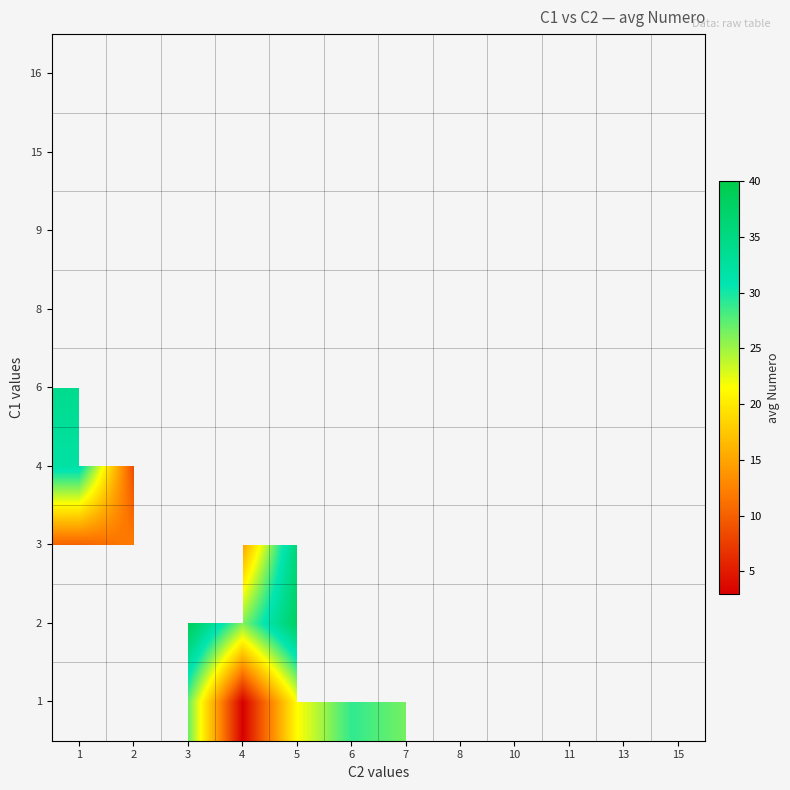

List the labels in order of 2 value, largest first.

1, 2, 3, 5, 6, 7, 8, 10, 11, 13, 15, 4